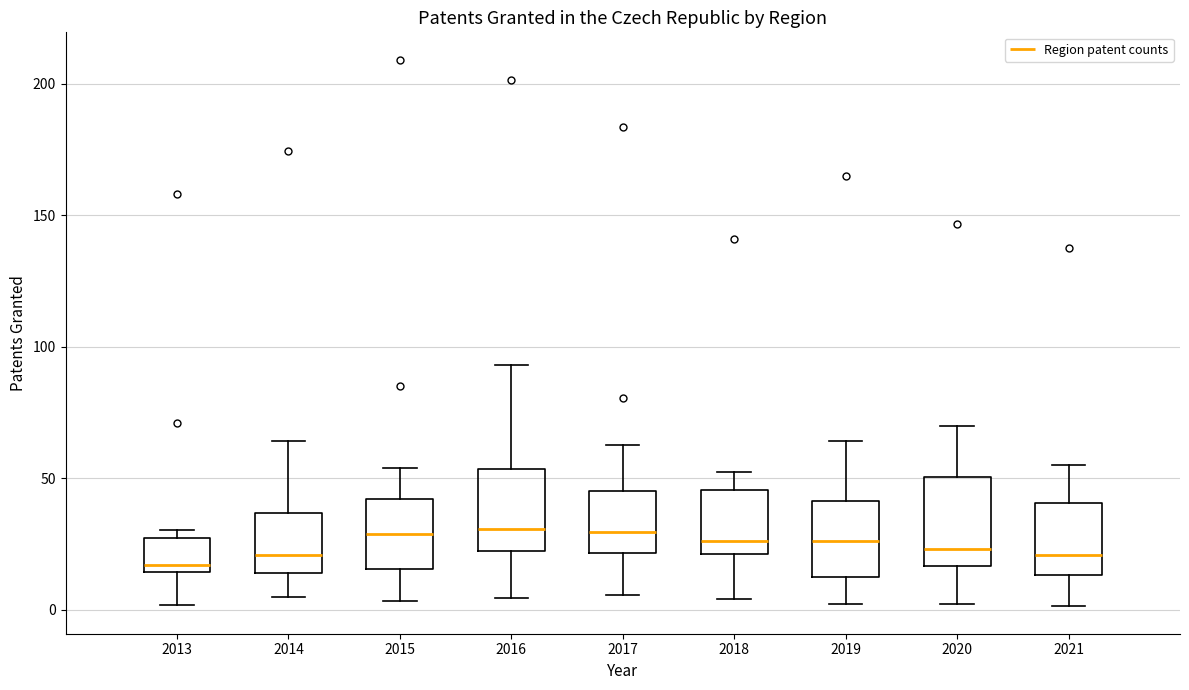

Where is the upper edge of the box at x = 2019 on the y-axis? The values are not printed on the chart, so give them approximately, as read against the axis.

40